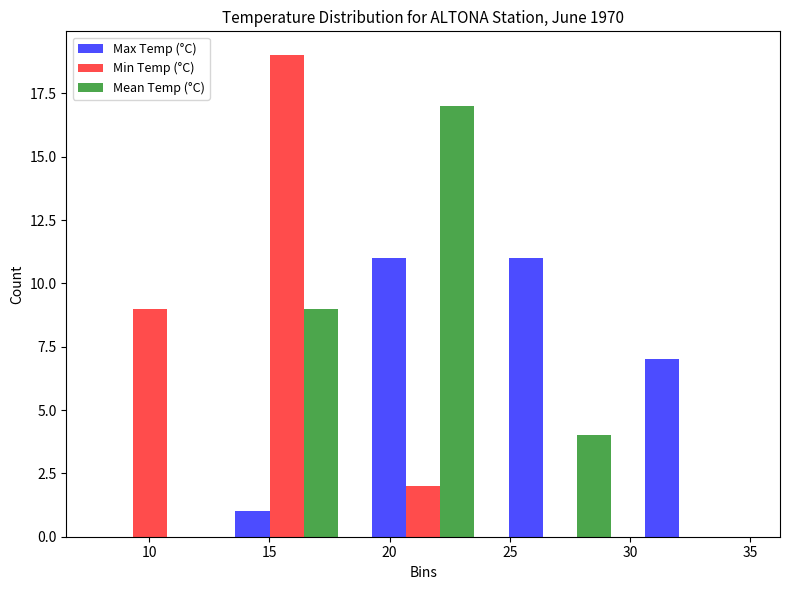

Reading left to right, transcribe this chart: for each range on the x-axis, give the height of each series' bar. Neither the bar edges nor the heights are printed on the chart, so give them approximately, as read against the axes.

7.0 to 13.0: Max Temp (°C)=0	Min Temp (°C)=9	Mean Temp (°C)=0
13.0 to 18.5: Max Temp (°C)=1	Min Temp (°C)=19	Mean Temp (°C)=9
18.5 to 24.0: Max Temp (°C)=11	Min Temp (°C)=2	Mean Temp (°C)=17
24.0 to 30.0: Max Temp (°C)=11	Min Temp (°C)=0	Mean Temp (°C)=4
30.0 to 35.5: Max Temp (°C)=7	Min Temp (°C)=0	Mean Temp (°C)=0